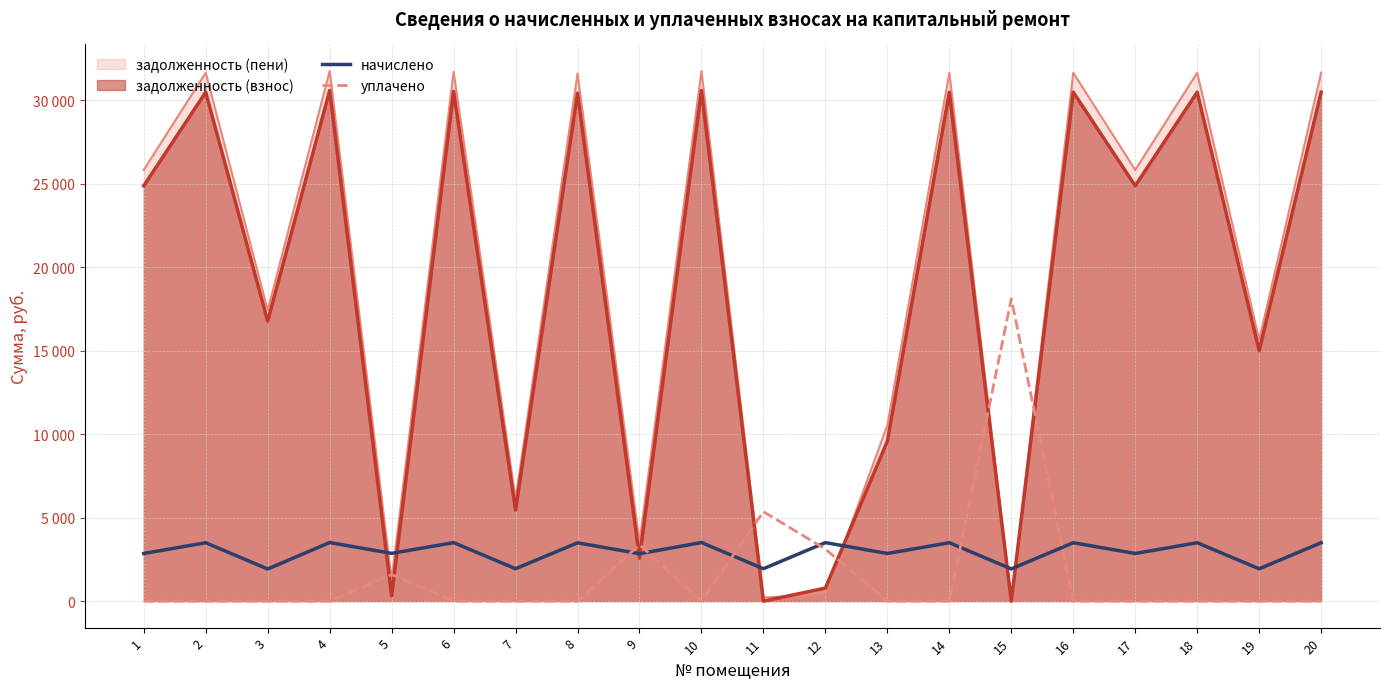

Rank the series by their maximum value, from lowest to highest.

начислено, уплачено, задолженность (взнос), задолженность (пени)